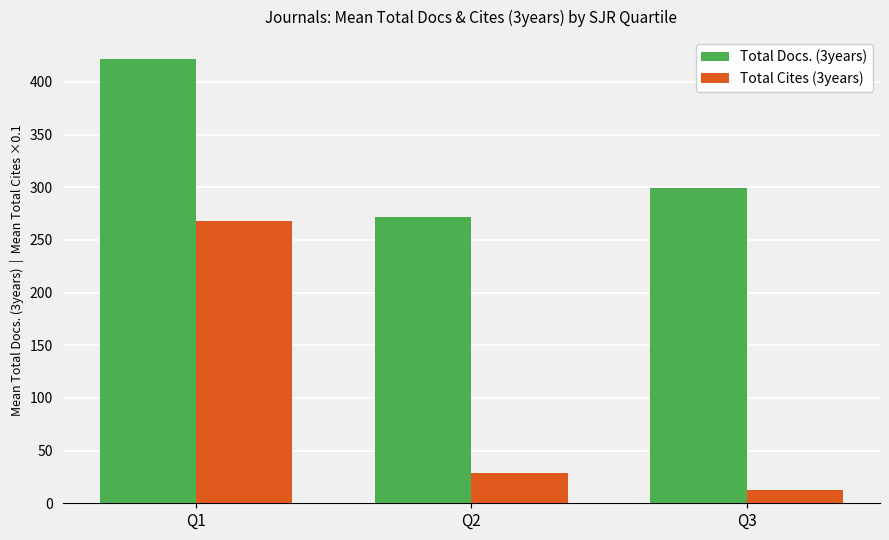

Reading right to left, extract all data points from this chart.

Total Docs. (3years): 299.0	271.7	421.4
Total Cites (3years): 12.7	29.2	268.2